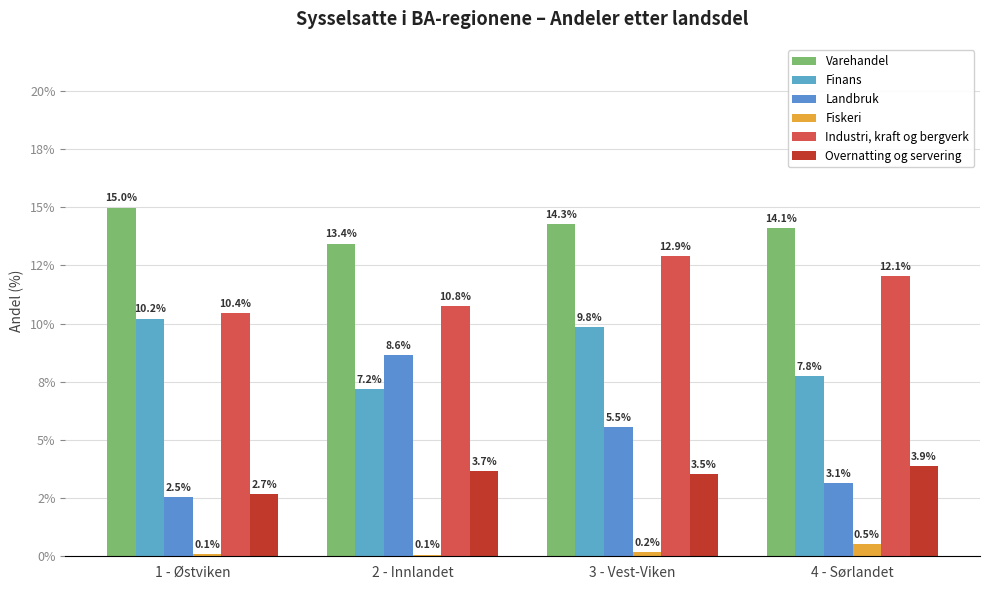

At which category is the sum across all series the highest?

3 - Vest-Viken